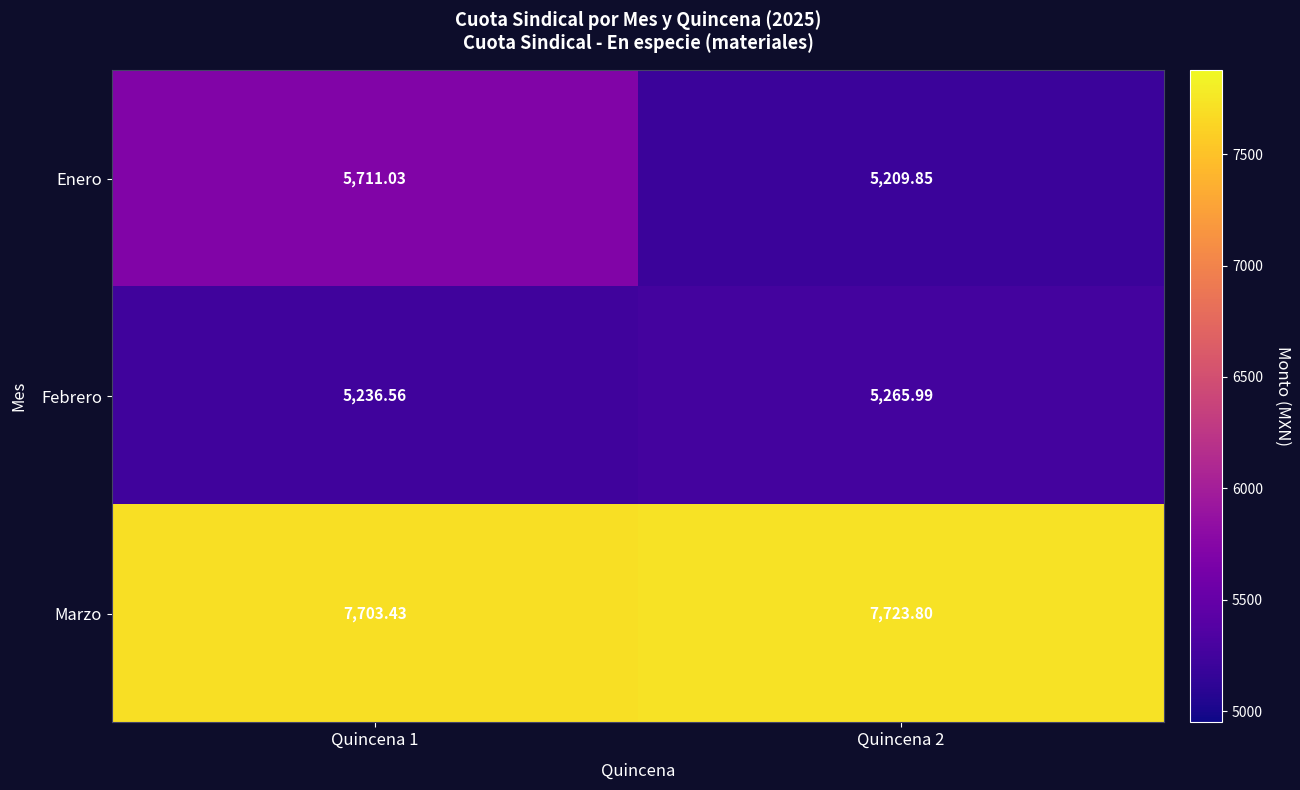

How many distinct data groups are displayed?

3